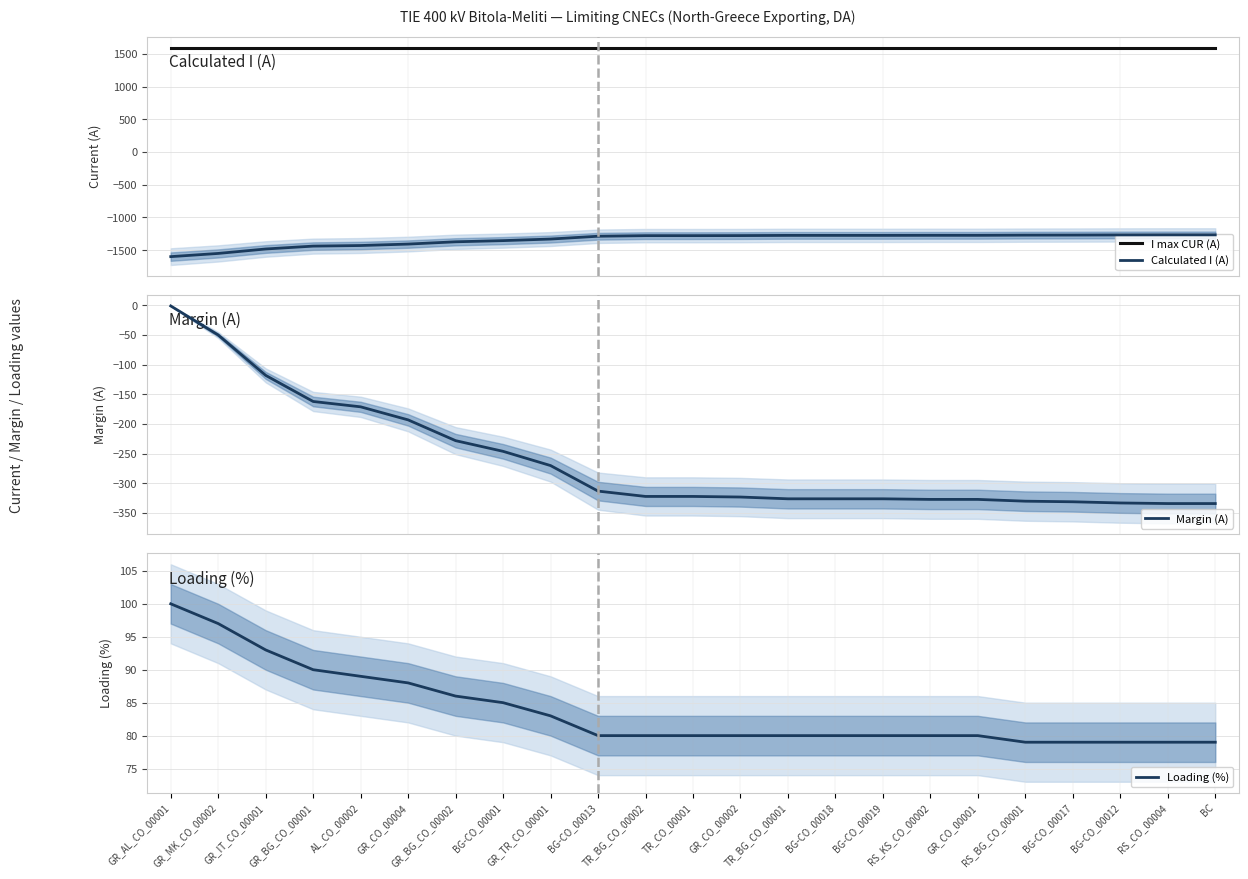

At which category does the chart reach its minimum across all series?

GR_AL_CO_00001